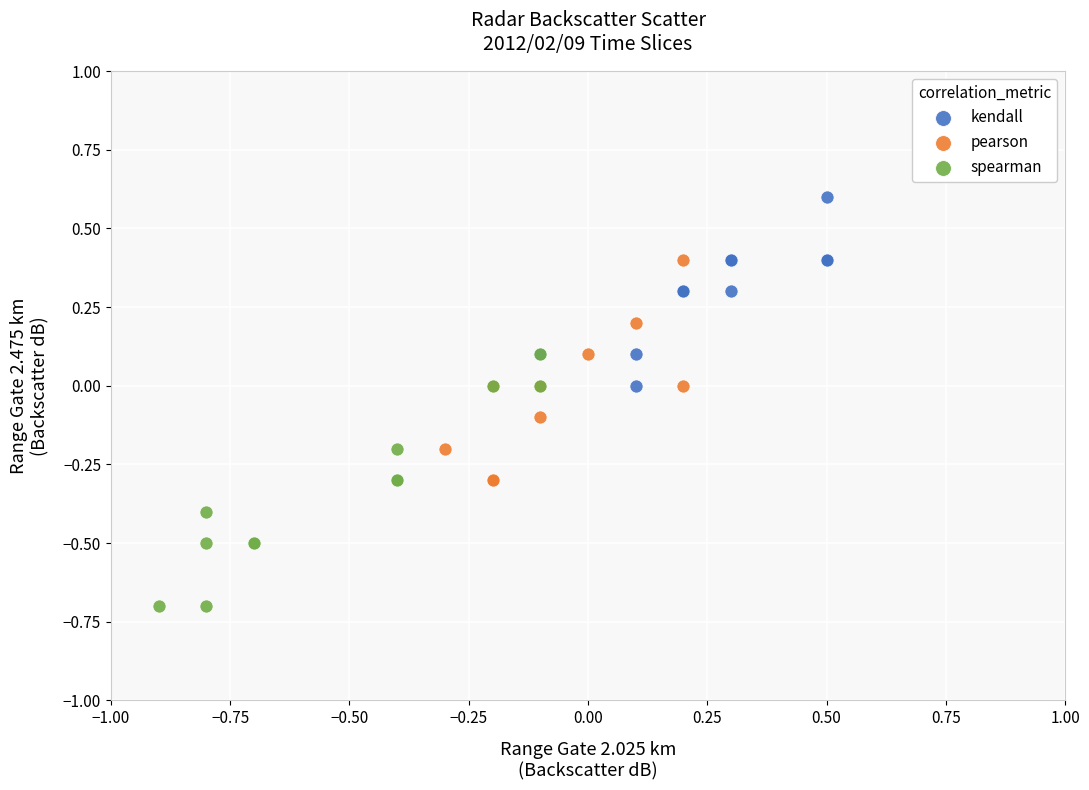

Which series has the widest spread of Y values?

spearman